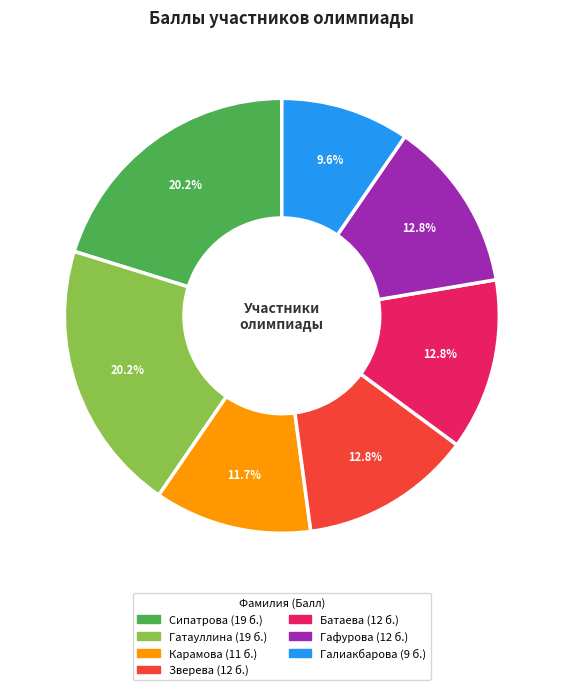

To the nearest percent, what is the difference between the largest and smallest slice percentages?

11%